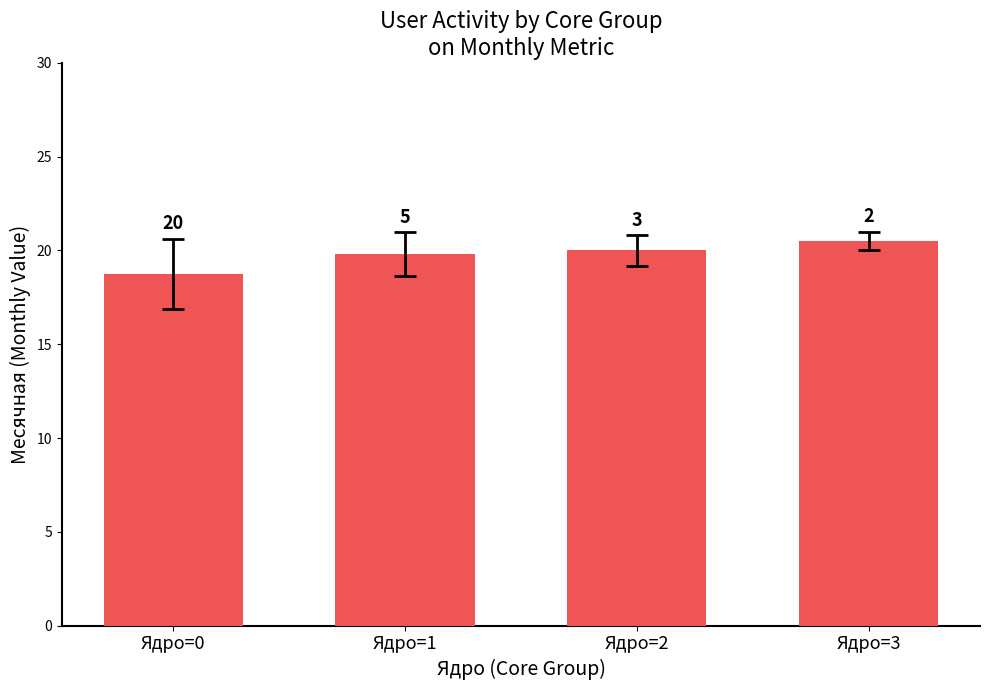

List the labels in order of value, smallest first.

Ядро=0, Ядро=1, Ядро=2, Ядро=3